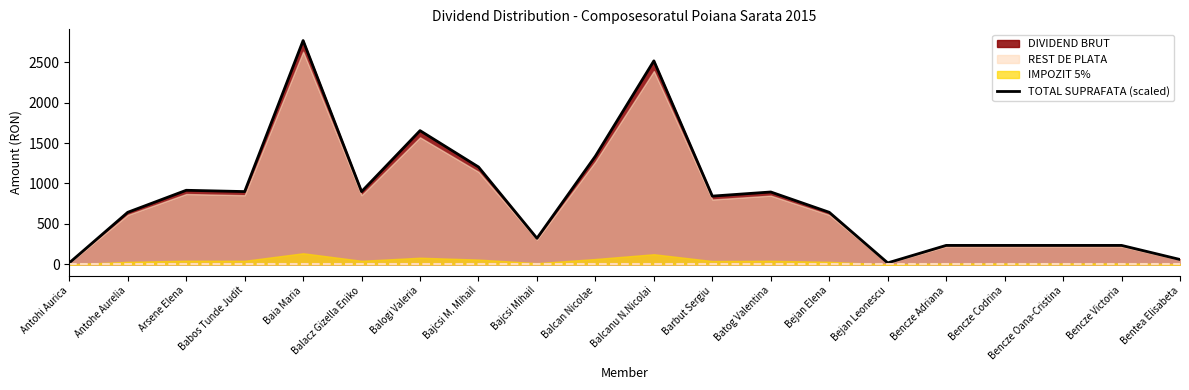

At which label does the data first exceed 844?

Arsene Elena